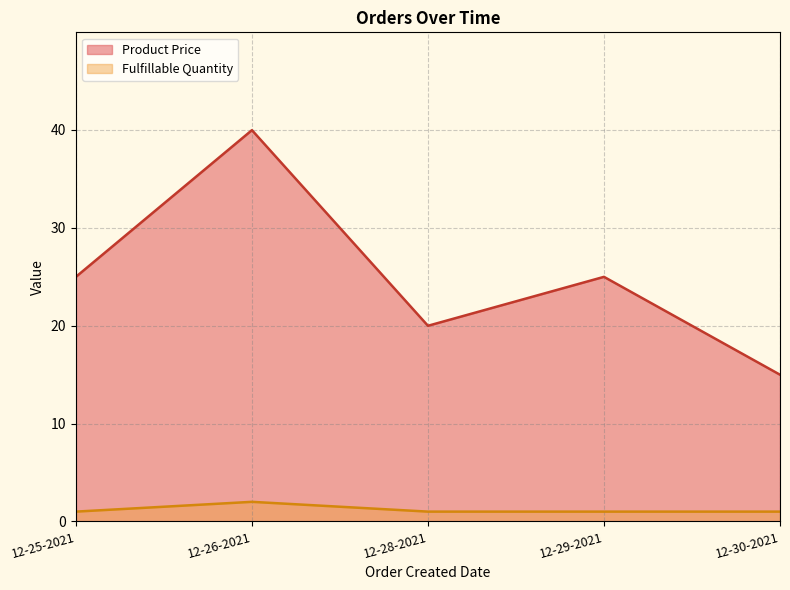

In Product Price, how many points are lower than both neighbors (excluding endpoints)?

1